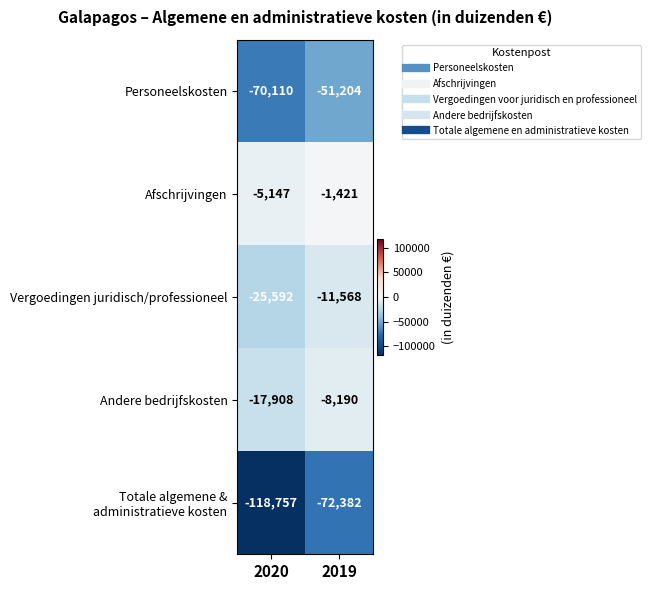

What is the difference between the Andere bedrijfskosten values at 2020 and 2019?

9718